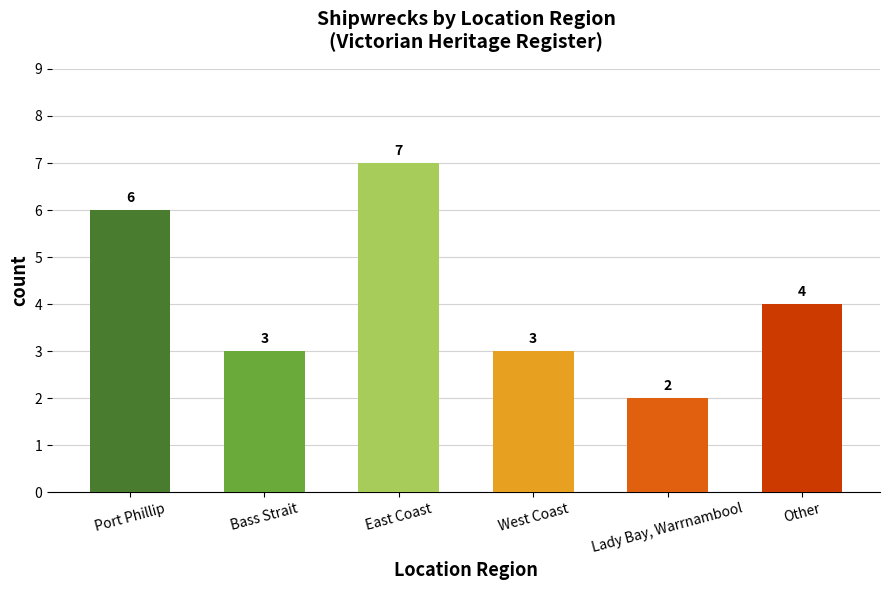

What is the smallest value displayed?

2